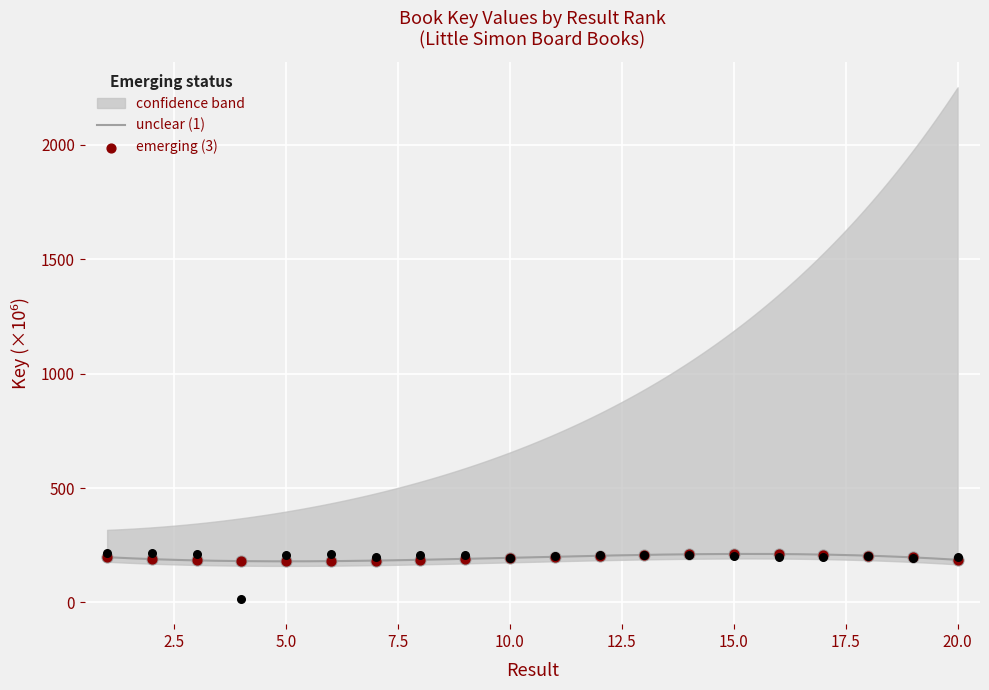

What is the change in value from 12 to 19?

-11.5